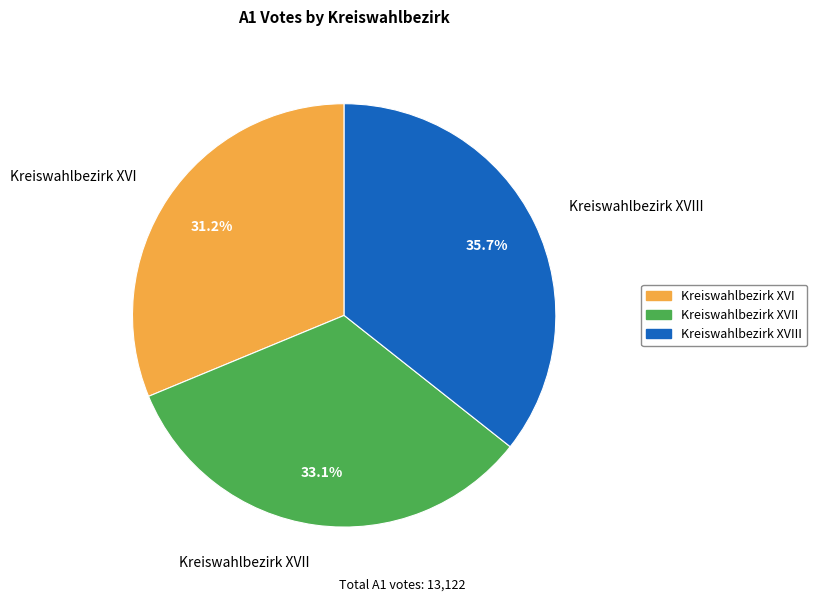

Rank the categories by value from highest to lowest.

Kreiswahlbezirk XVIII, Kreiswahlbezirk XVII, Kreiswahlbezirk XVI